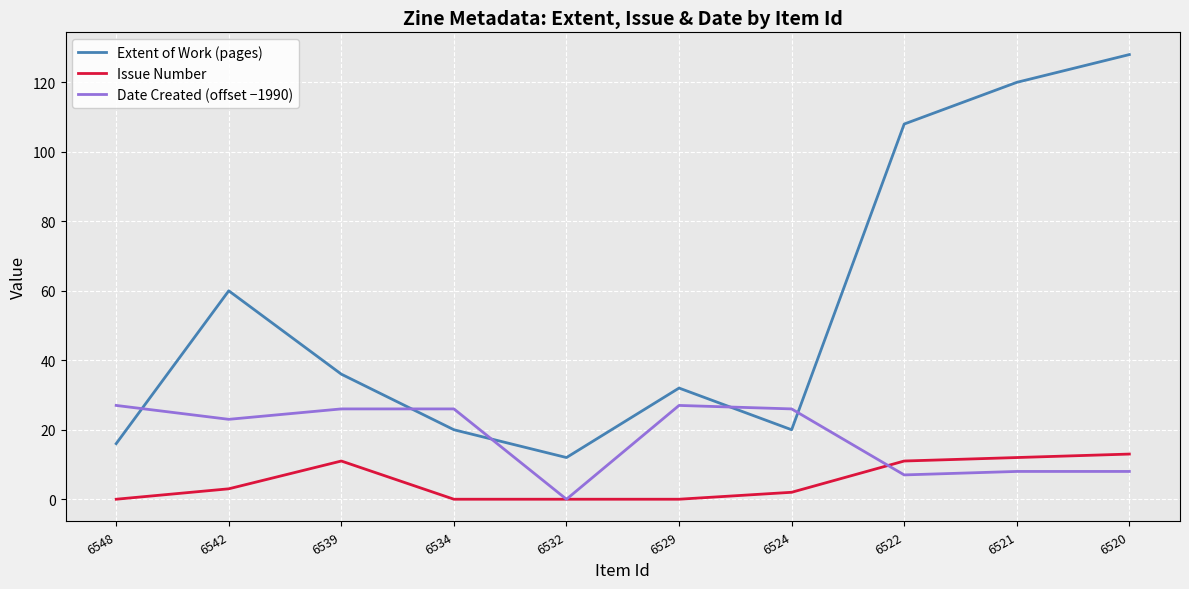

Rank the series at 6534 from lowest to highest value.

Issue Number, Extent of Work (pages), Date Created (offset −1990)